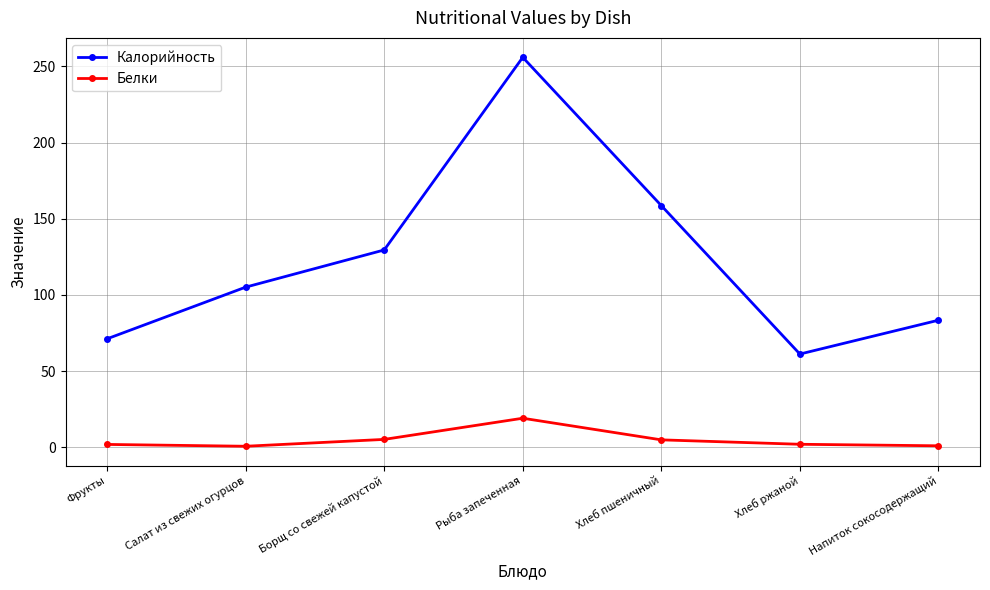

True or false: Калорийность and Белки intersect in this chart.

False